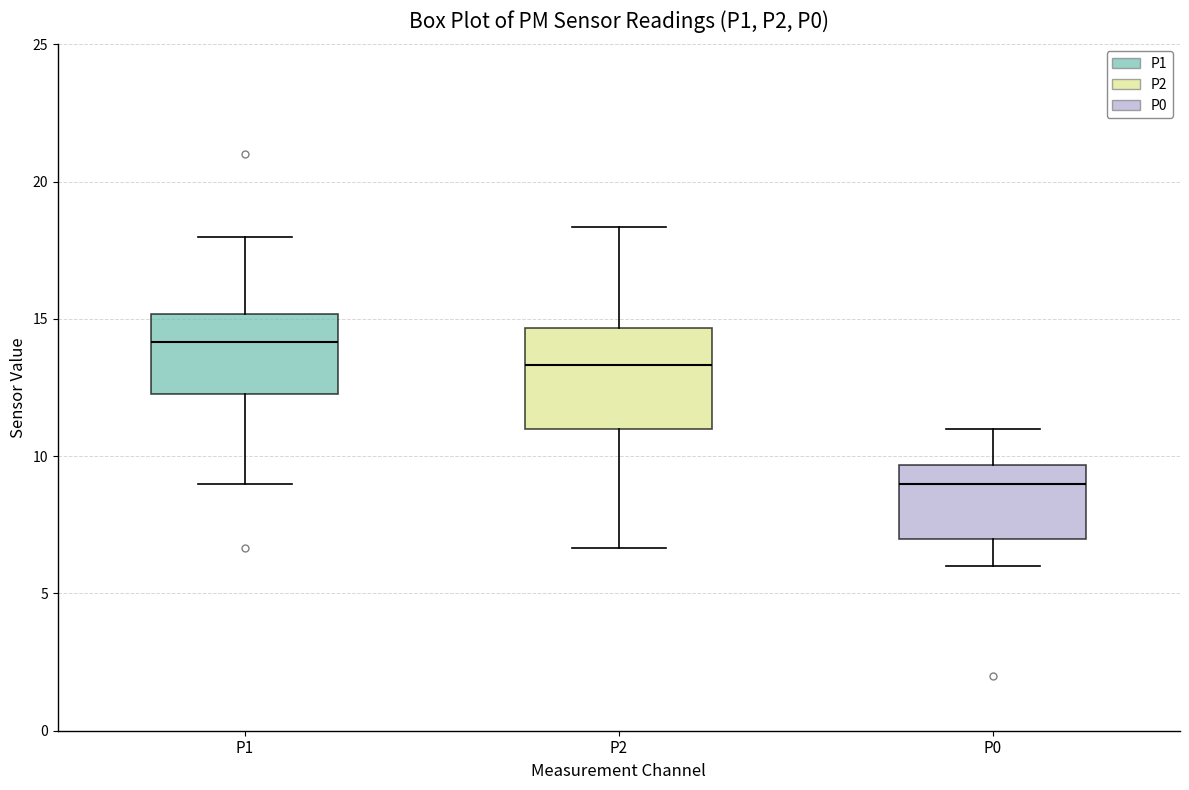

Reading left to right, read every box against the y-axis: the position of its median line, the range the box covers, and the ends of its whiskers. The values are not printed on the chart, so give them approximately, as read against the axis.

P1: median 14.0, box 12.0 to 15.0, whiskers 9.0 to 18.0
P2: median 13.5, box 11.0 to 14.5, whiskers 6.5 to 18.5
P0: median 9.0, box 7.0 to 9.5, whiskers 6.0 to 11.0